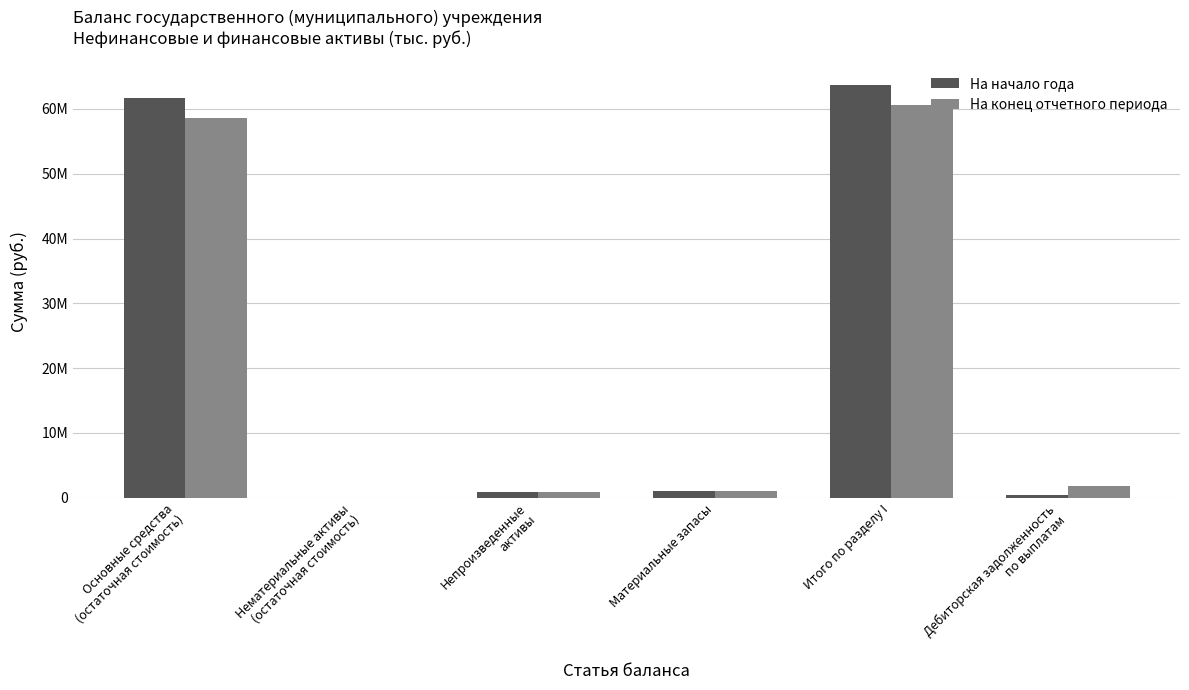

The value of На конец отчетного периода at Итого по разделу I is 38098635.8. True or false?

False